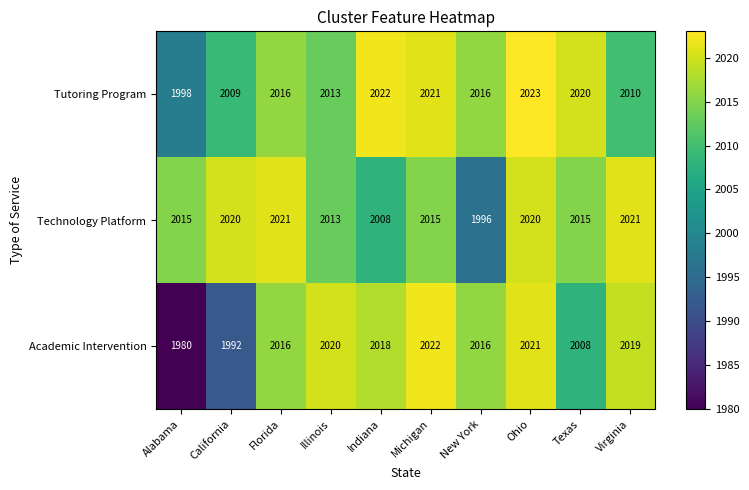

Count the number of data series in this chart.

3